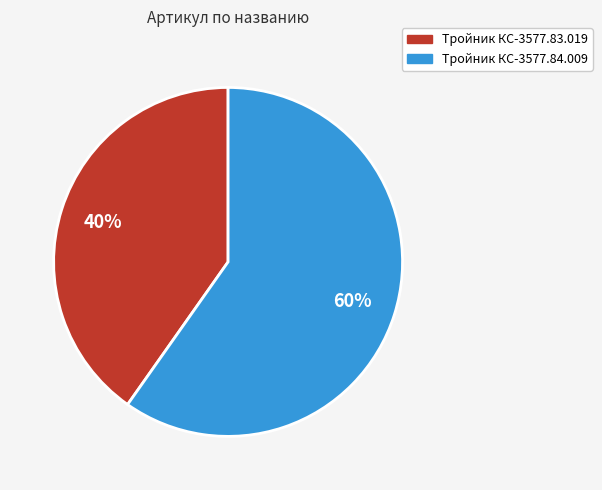

Which category has the smallest portion of the pie?

Тройник КС-3577.83.019